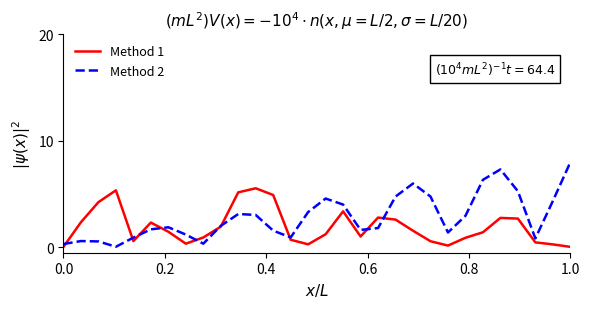

Which series has the largest total across all categories?

Method 2